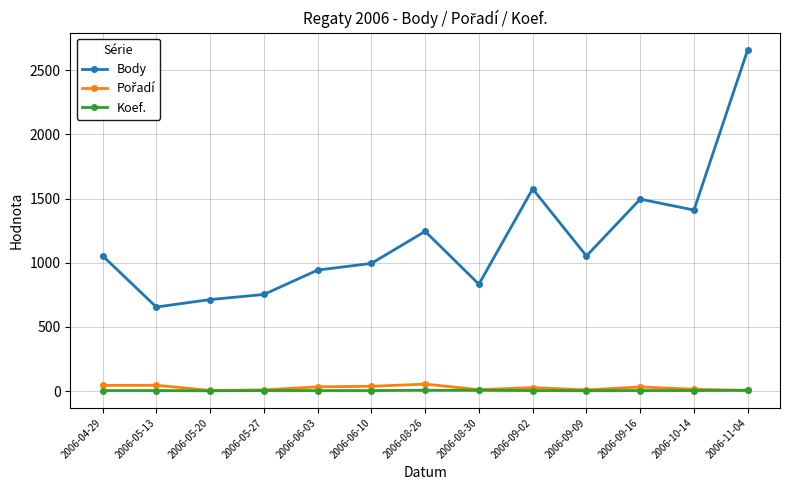

Which category has the highest value across all series?

2006-11-04